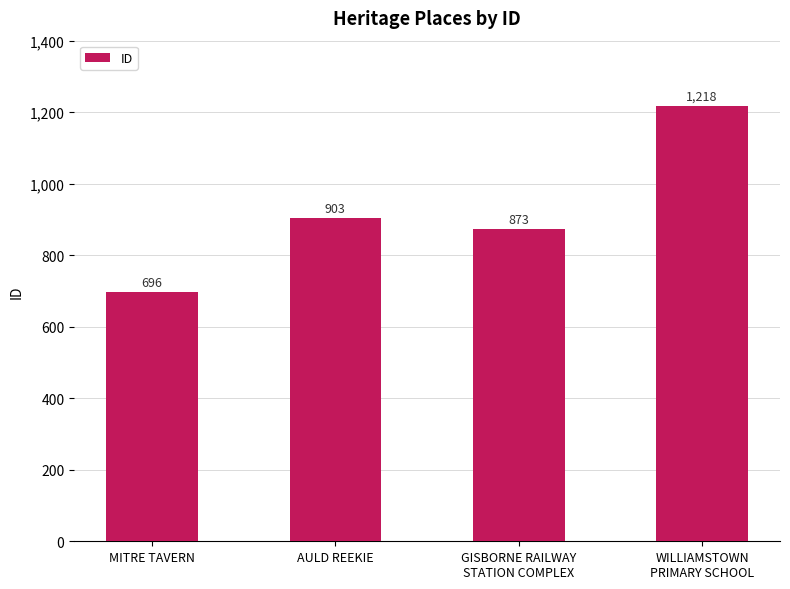

What is the difference between the values at GISBORNE RAILWAY
STATION COMPLEX and MITRE TAVERN?

177